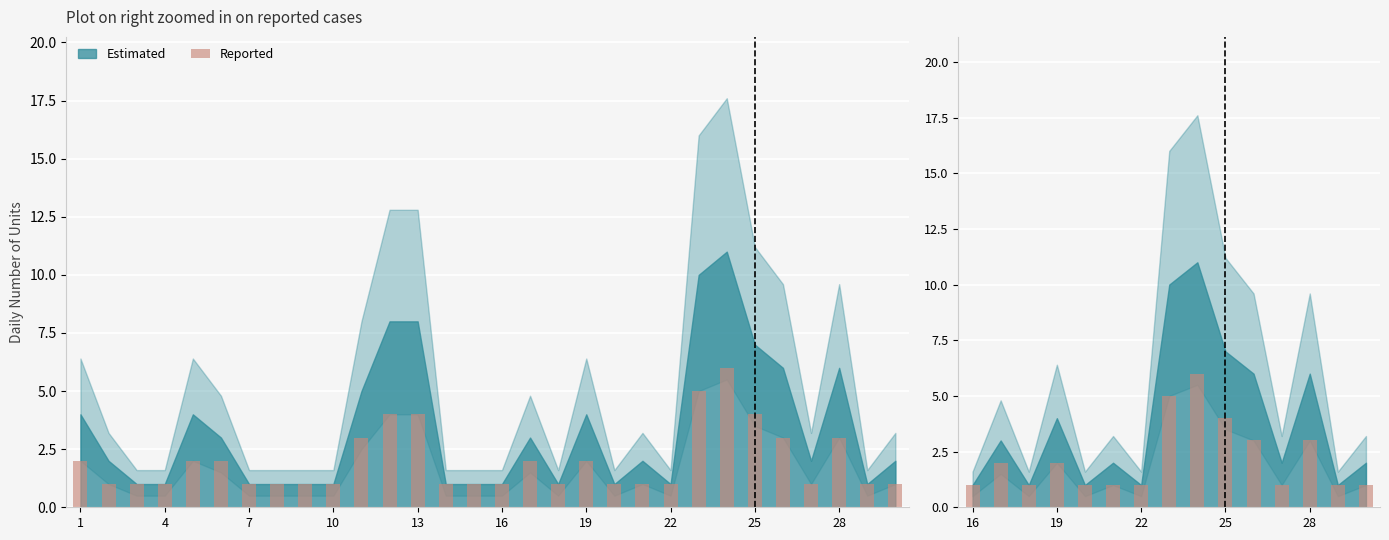

Reading left to right, extract all data points from this chart.

1	2	1	2	1	1	1	5	6	4	3	1	3	1	1